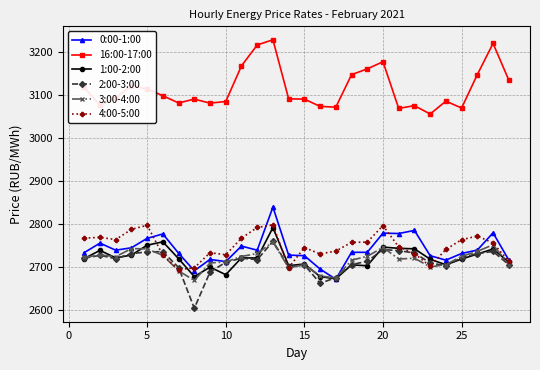

How many data points in 1:00-2:00 are less than 2719?

13